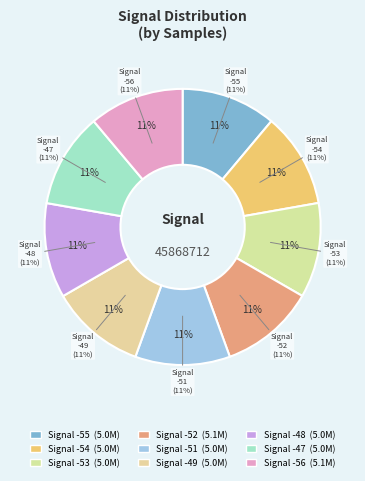

What is the largest slice in the pie chart?

-52